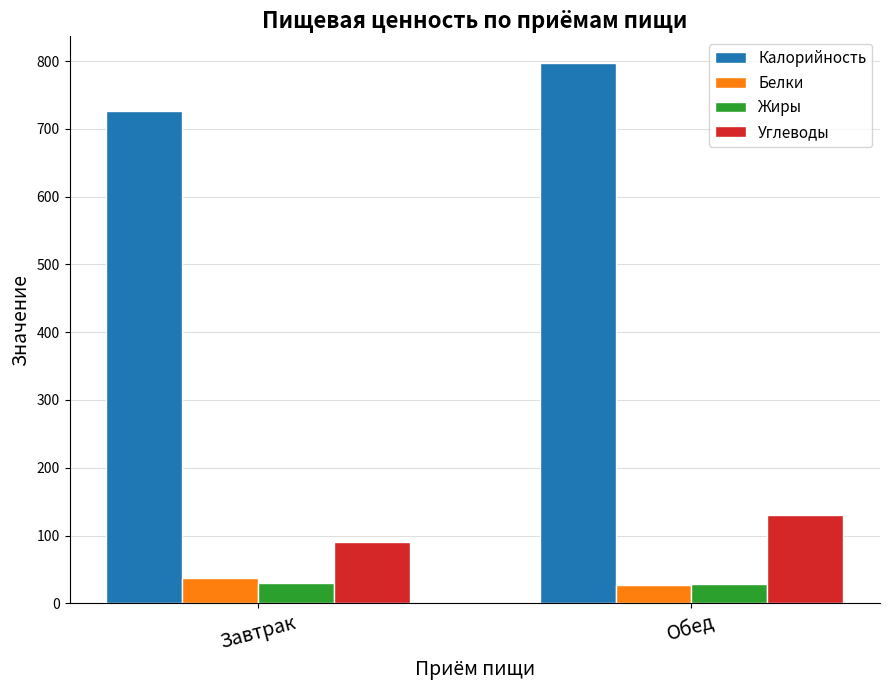

The value of Калорийность at Завтрак is 1284.1. True or false?

False